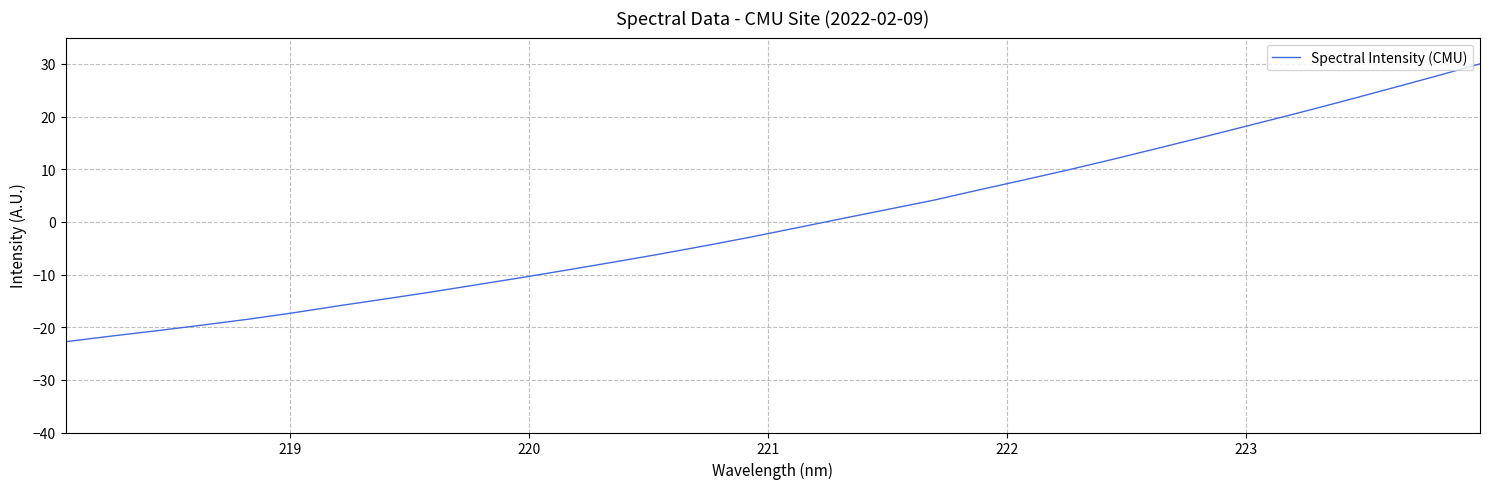

What is the smallest value displayed?

-22.8